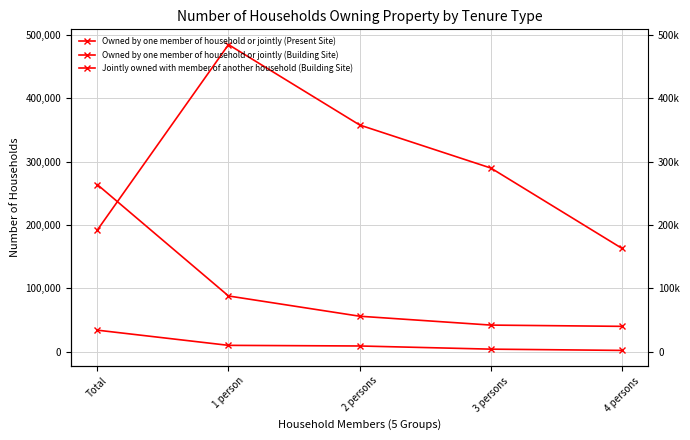

How many data points in Owned by one member of household or jointly (Building Site) are above 56000?

2